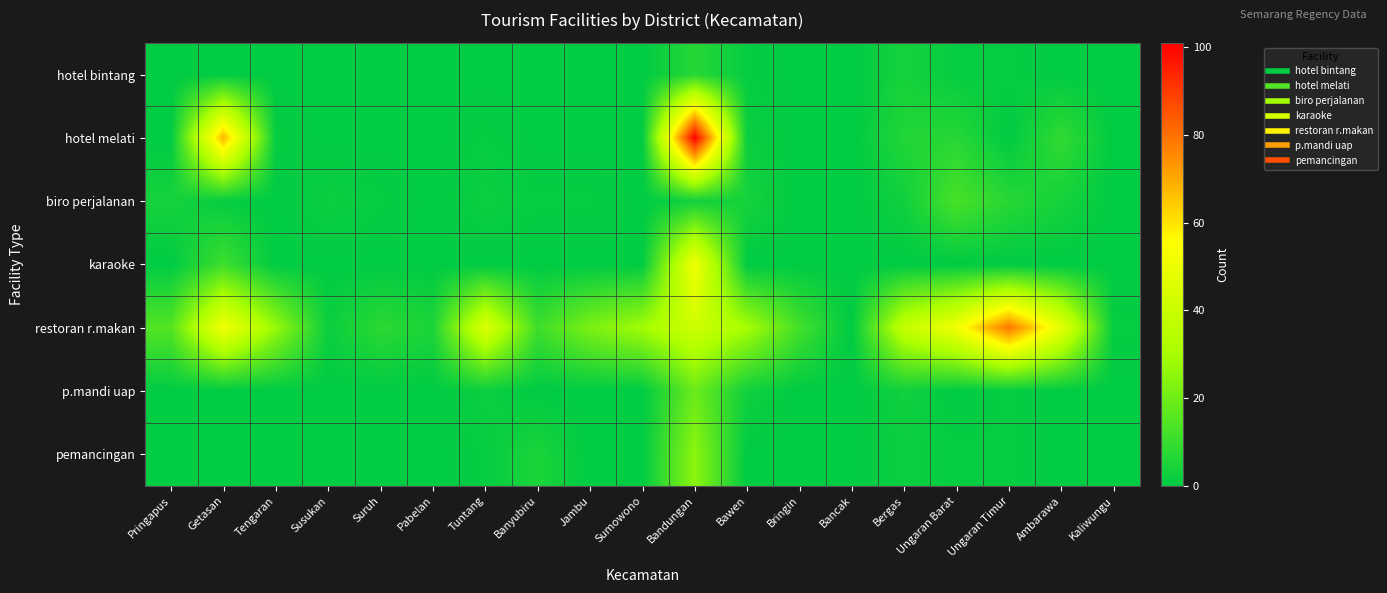

How many categories are shown in the chart?

19